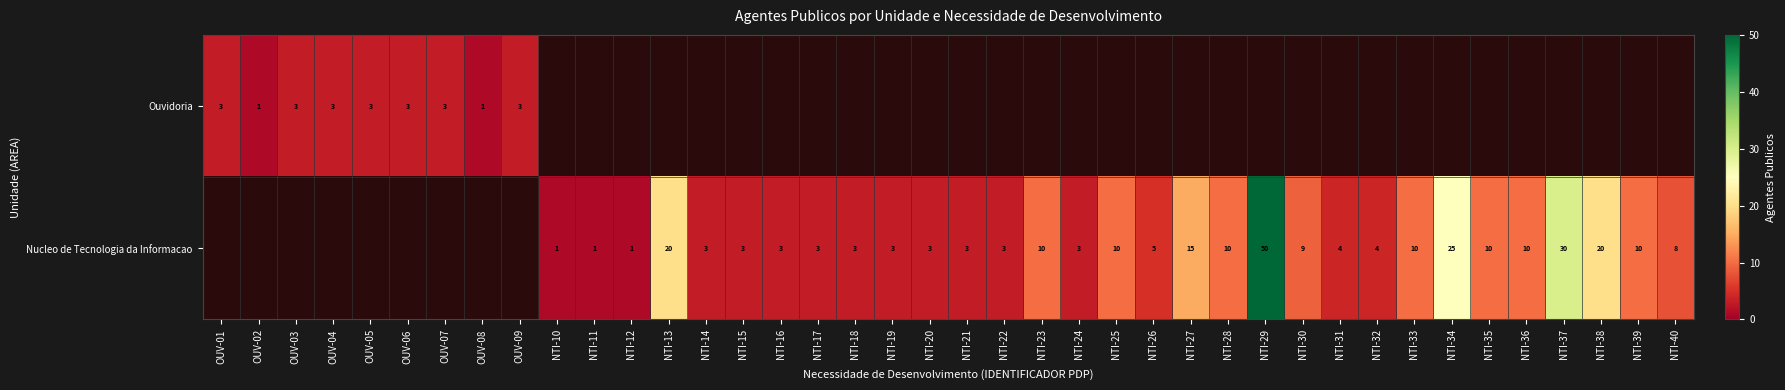

What is the greatest value displayed?

50.0